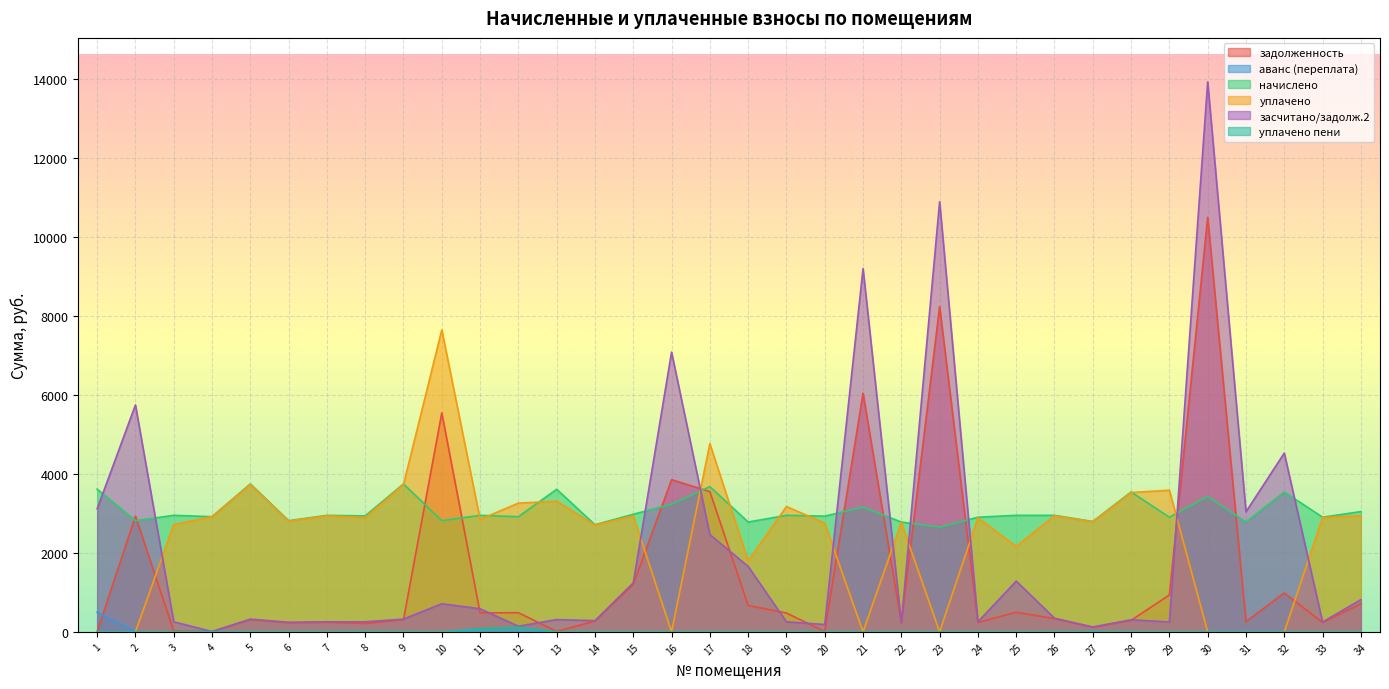

Is it true that аванс (переплата) equals -227.6 at 3?

False